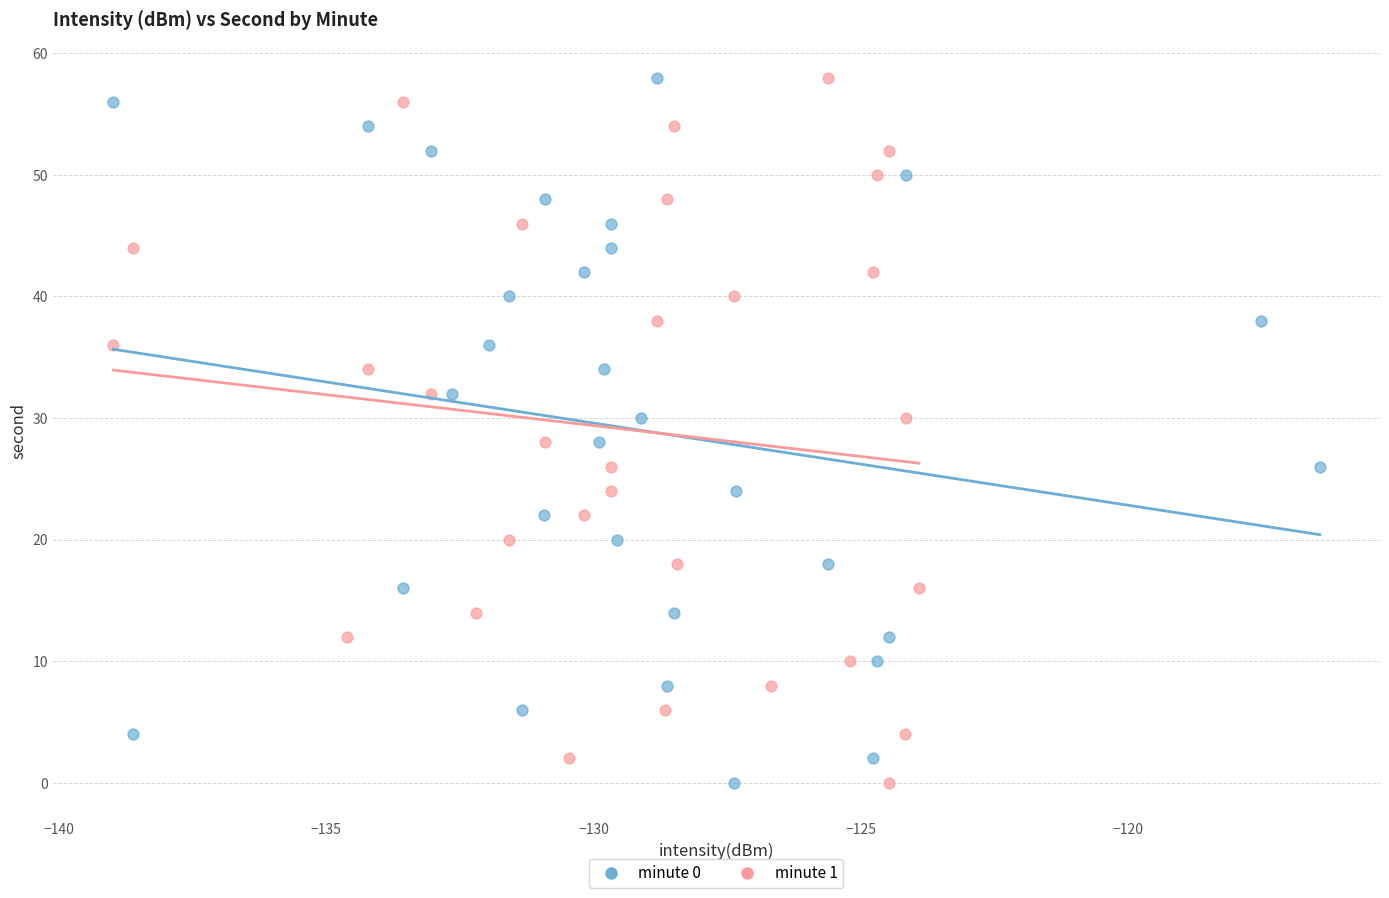

What are all the series names shown in the legend?

minute 0, minute 1